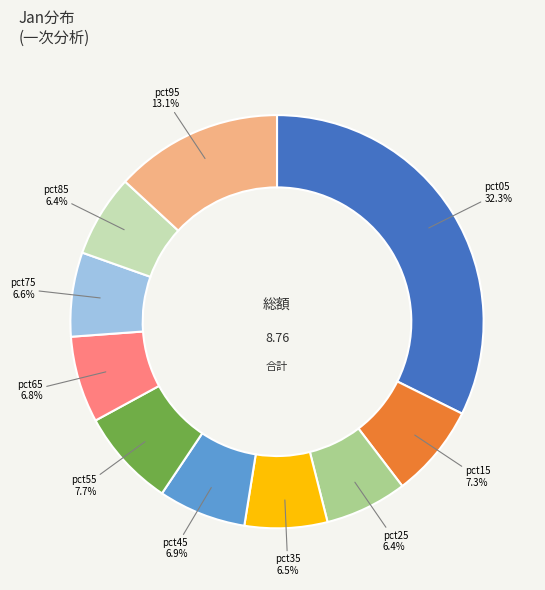

To the nearest percent, what is the difference between the largest and smallest slice percentages?

26%